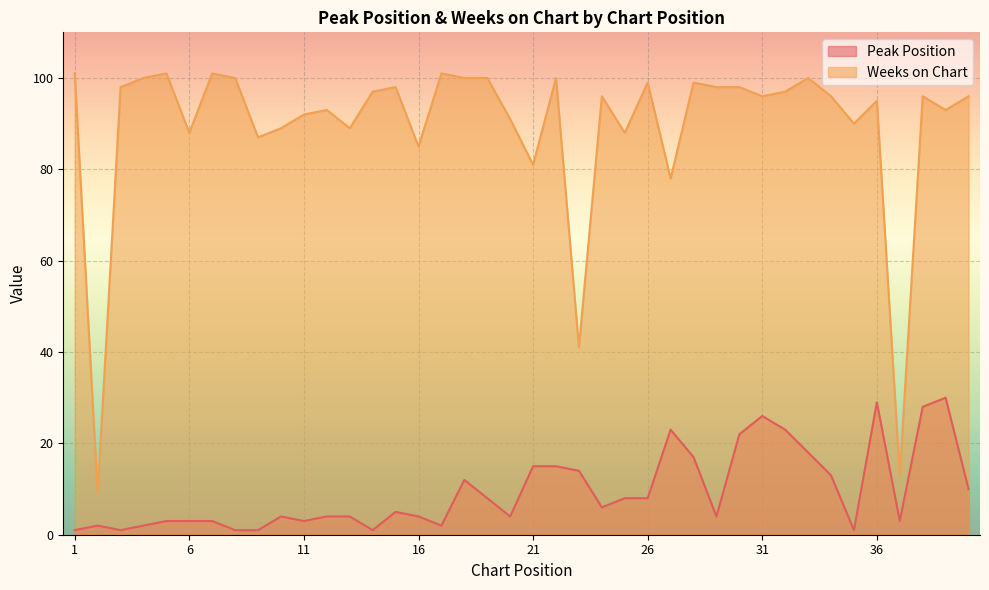

True or false: Weeks on Chart has a value of 139 at 31.

False